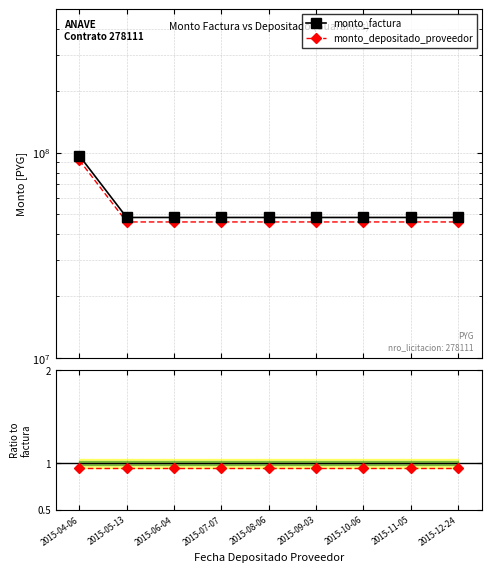

Which label corresponds to the smallest value in the chart?

2015-05-13